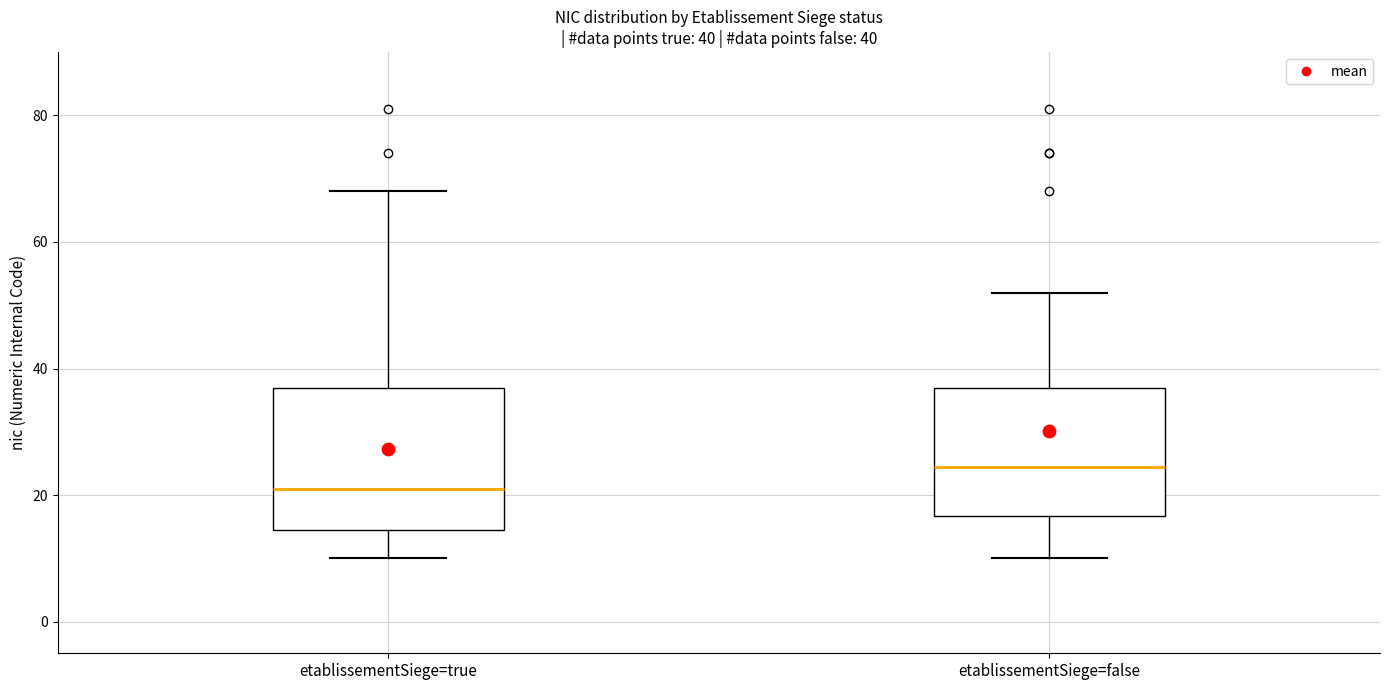

Which box has the highest median line?

etablissementSiege=false